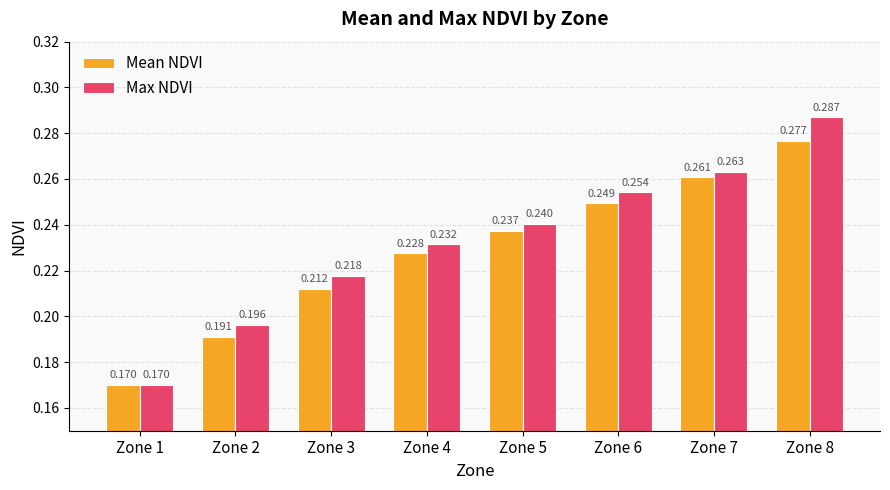

Rank the series by their maximum value, from highest to lowest.

Max NDVI, Mean NDVI